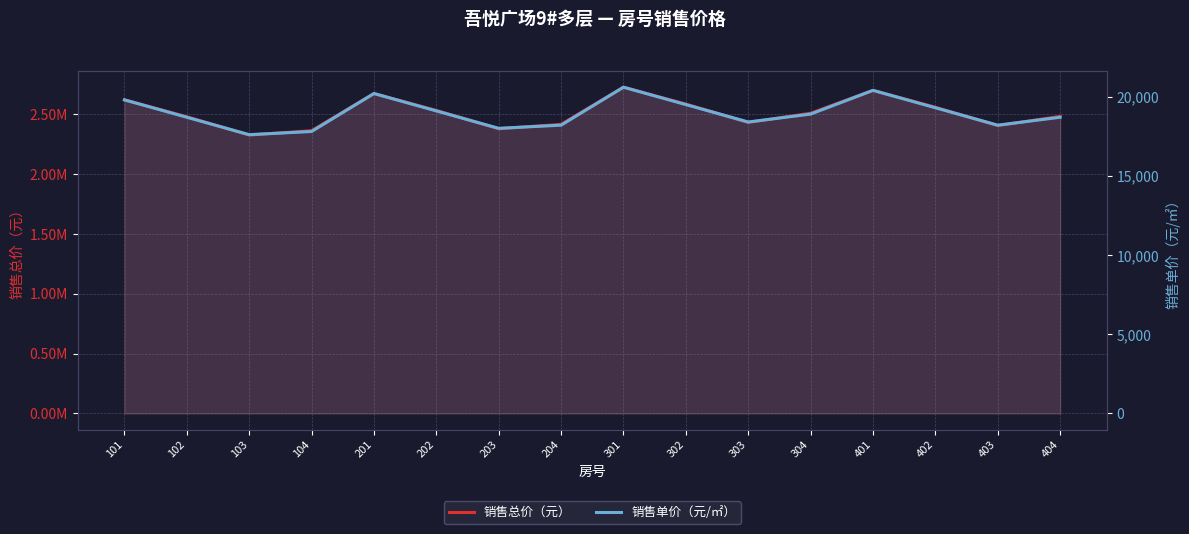

True or false: 销售单价（元/㎡） and 销售总价（元） intersect in this chart.

False